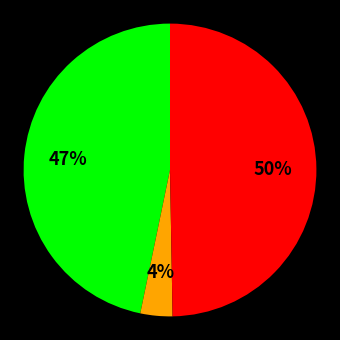

How many segments does this pie chart have?

3